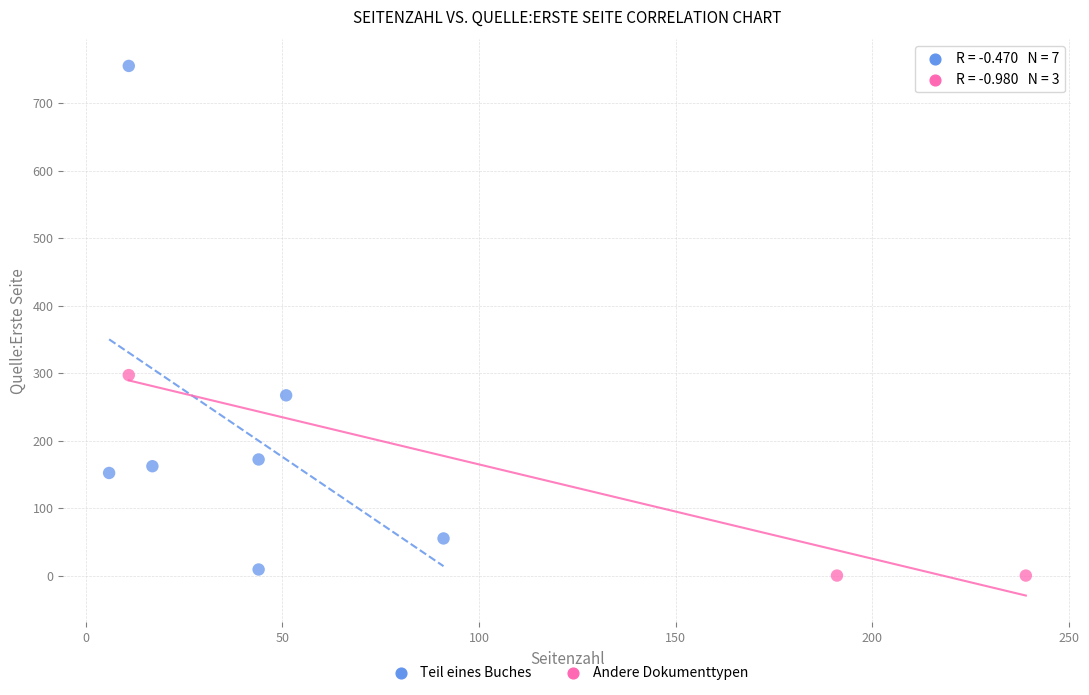

Which series contains the highest Y value?

Teil eines Buches